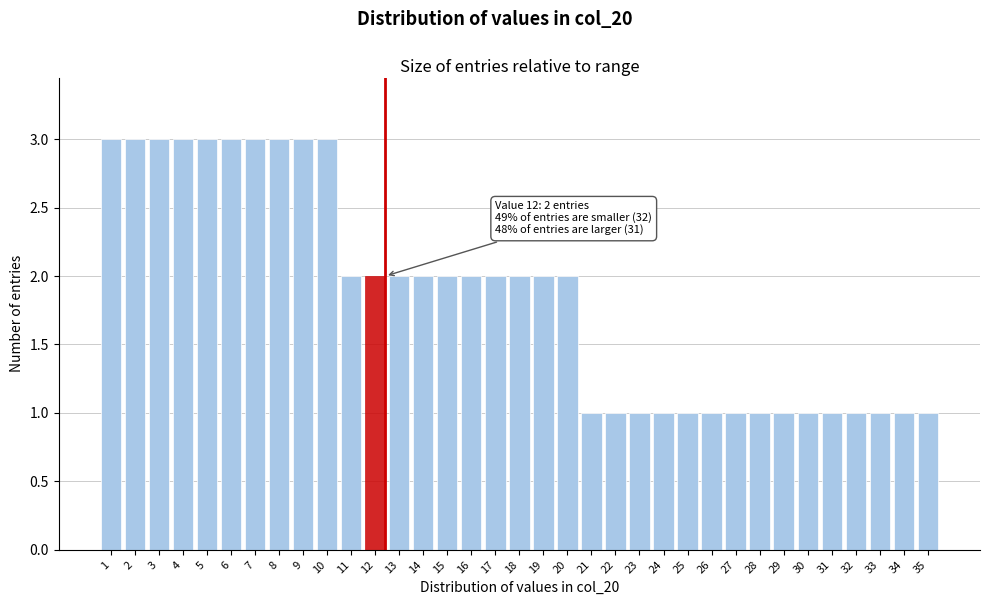

What is the maximum value shown in the chart?

3